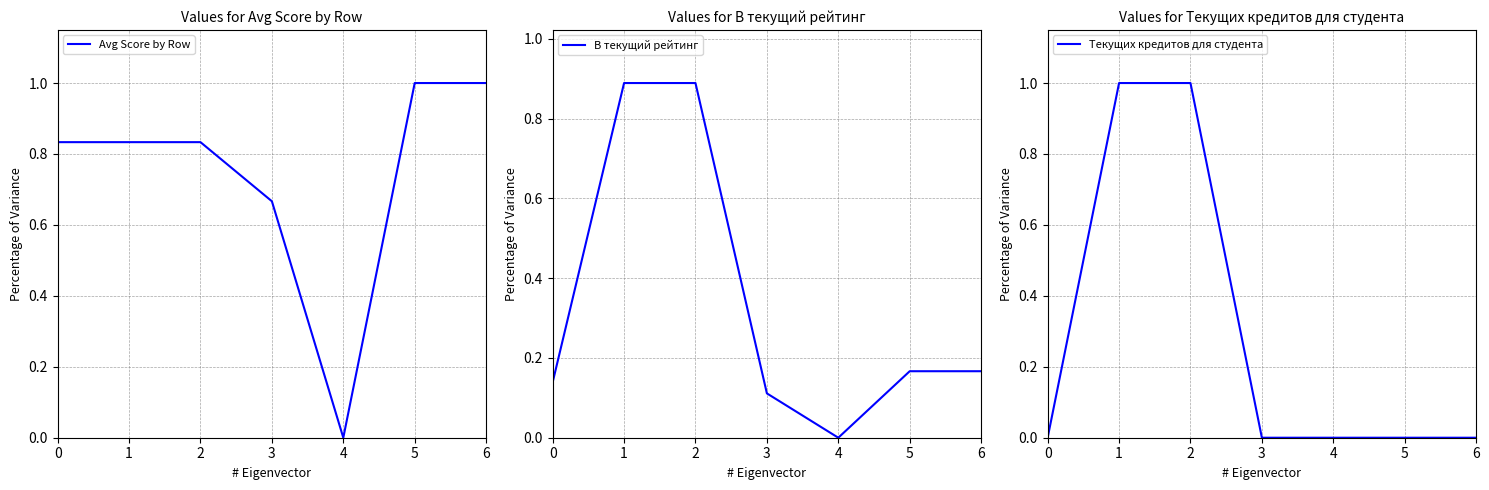

Which series has the largest total across all categories?

Avg Score by Row